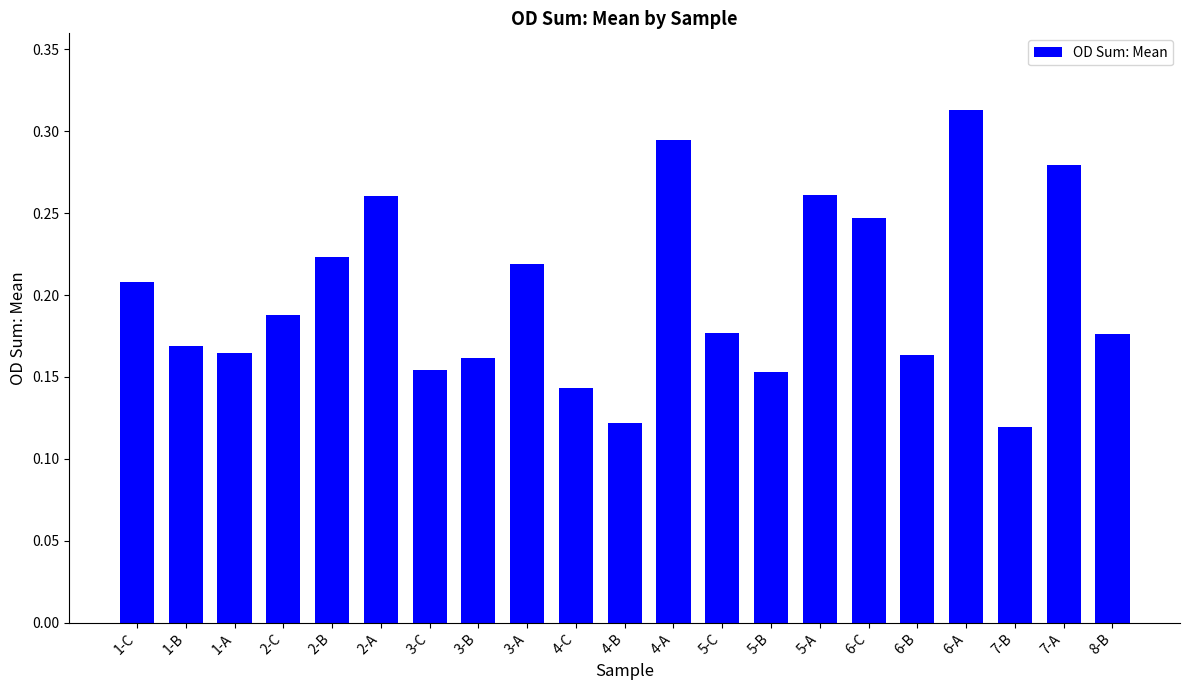

Are the bars grouped side by side (vs. stacked)?

No